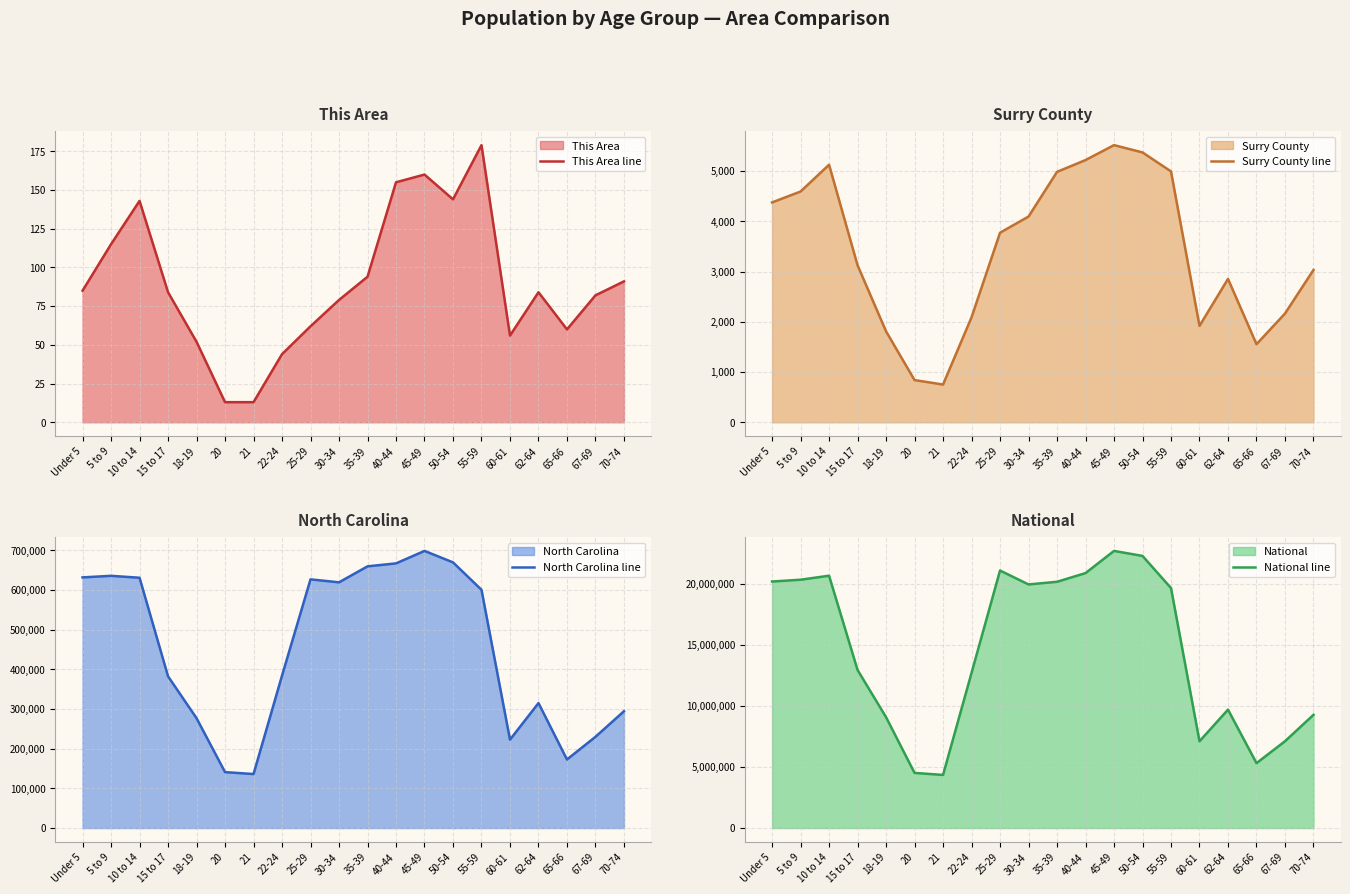

True or false: National line and This Area line cross at least once.

False